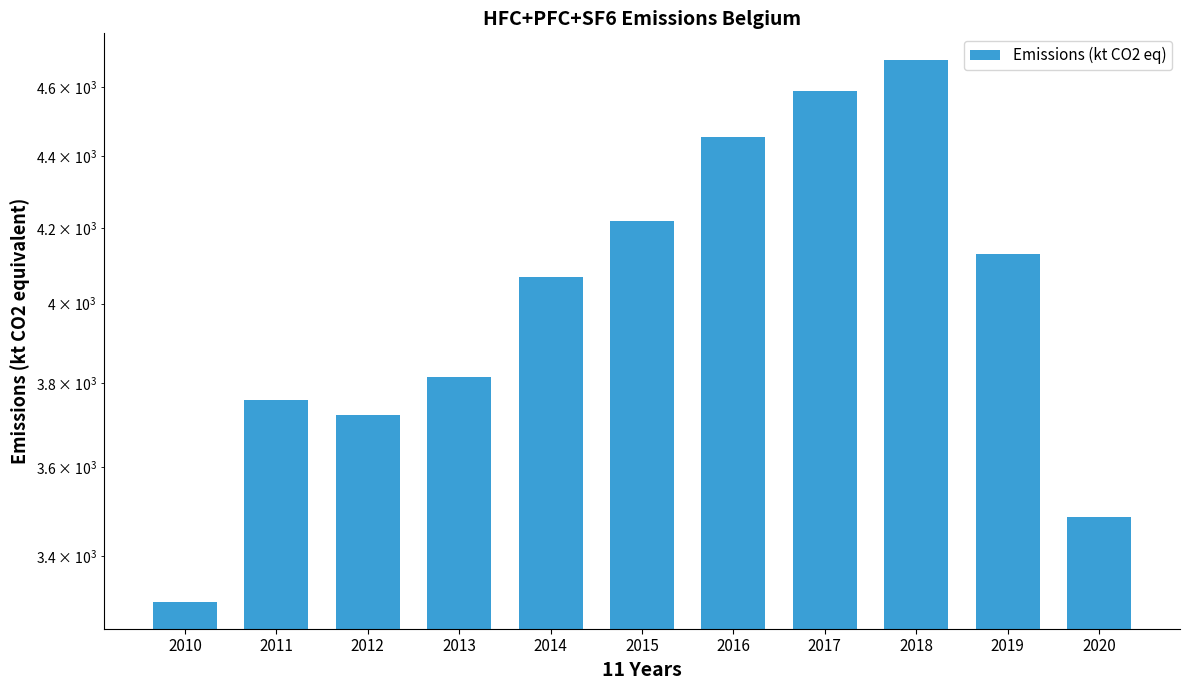

Which category has the highest value across all series?

2018